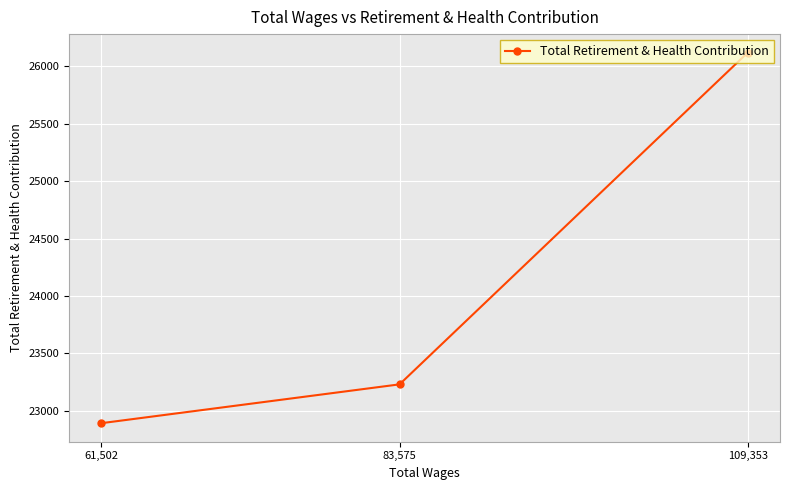

What is the average value?

24080